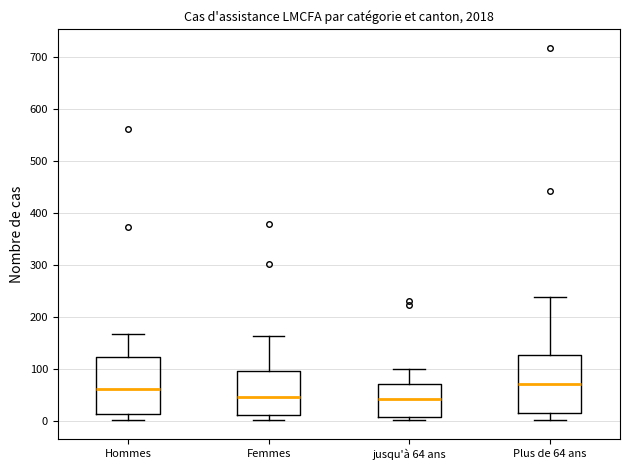

Reading left to right, transcribe this box plot: for each box, give where its median line is, the range the box spans, and where its two whiskers end, as read against the y-axis. The values are not printed on the chart, so give them approximately, as read against the axis.

Hommes: median 60, box 10 to 120, whiskers 0 to 170
Femmes: median 50, box 10 to 100, whiskers 0 to 160
jusqu'à 64 ans: median 40, box 10 to 70, whiskers 0 to 100
Plus de 64 ans: median 70, box 20 to 130, whiskers 0 to 240